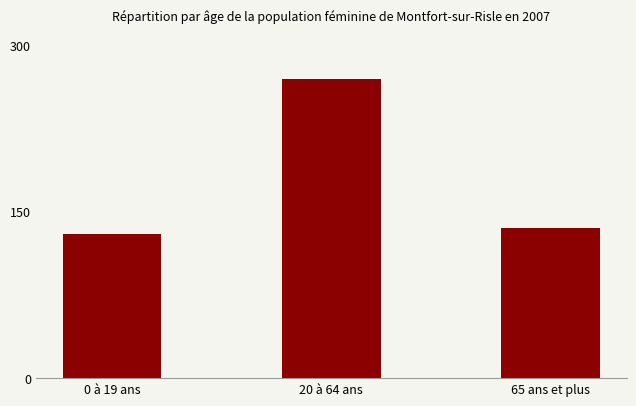

Between 20 à 64 ans and 65 ans et plus, which is larger?

20 à 64 ans